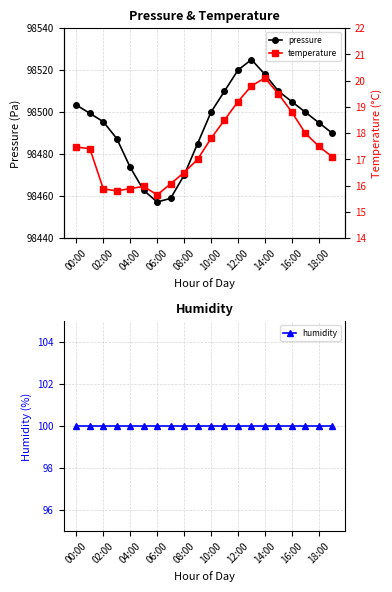

True or false: pressure has more than 2 points higher than both neighbors.

False